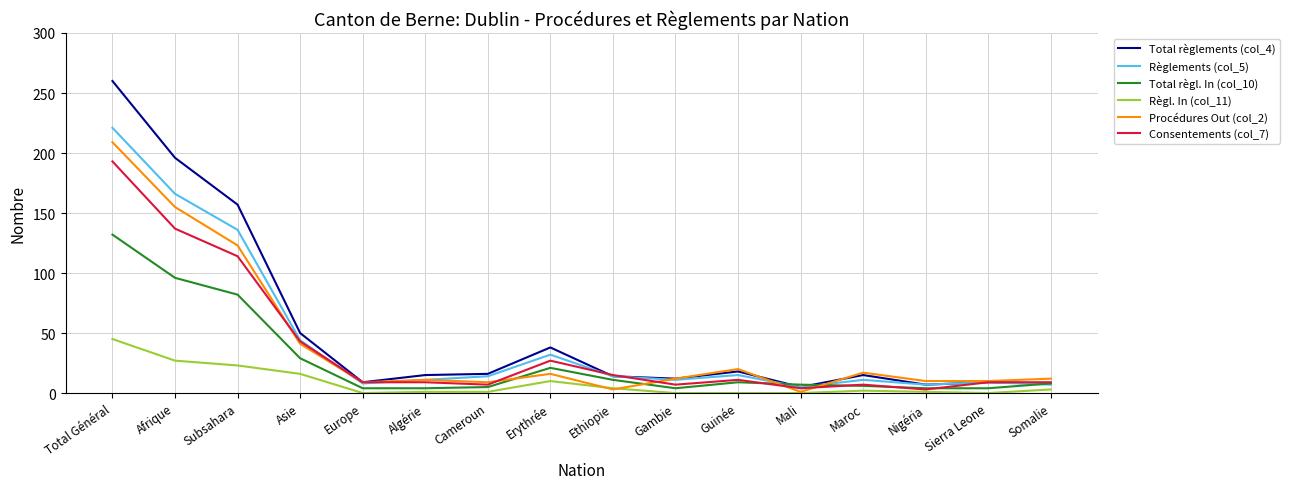

After their last crossing, which series has the higher values: Total règl. In (col_10) or Procédures Out (col_2)?

Procédures Out (col_2)